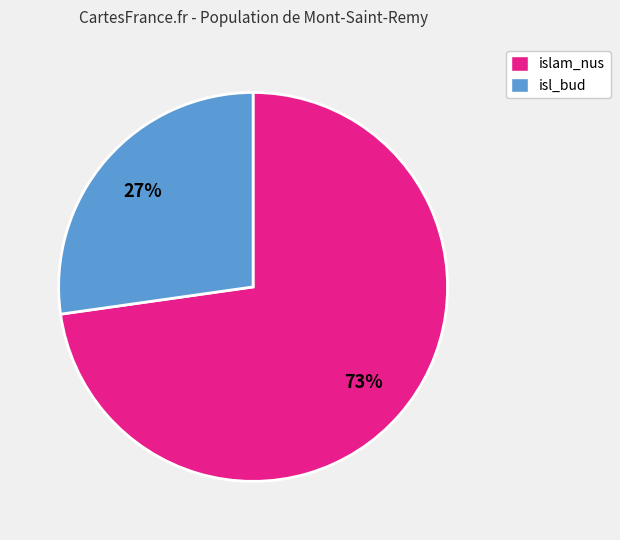

True or false: islam_nus accounts for 73% of the total.

True